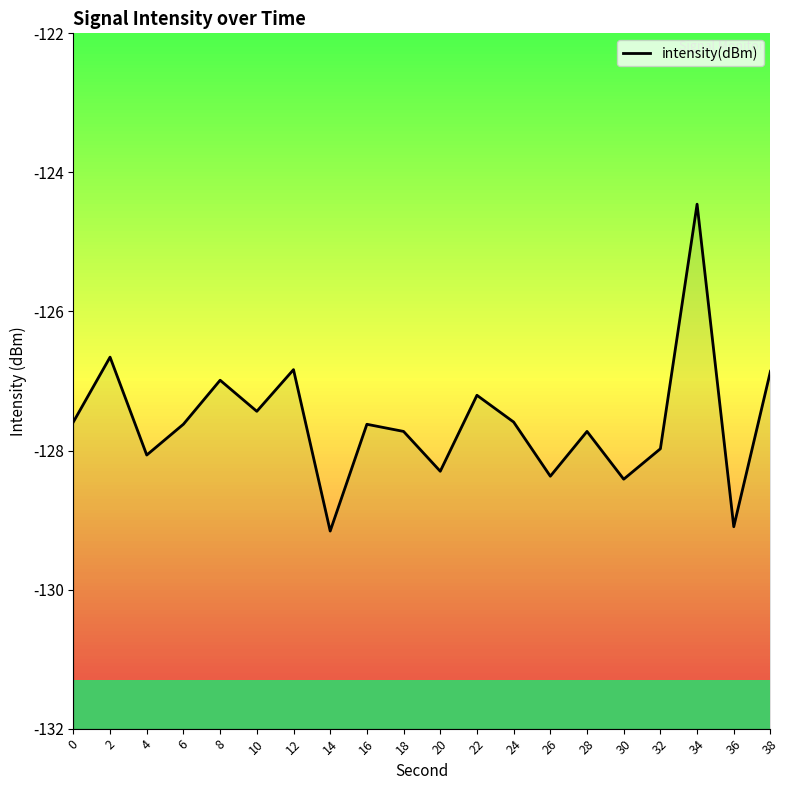

Which category has the lowest value across all series?

14